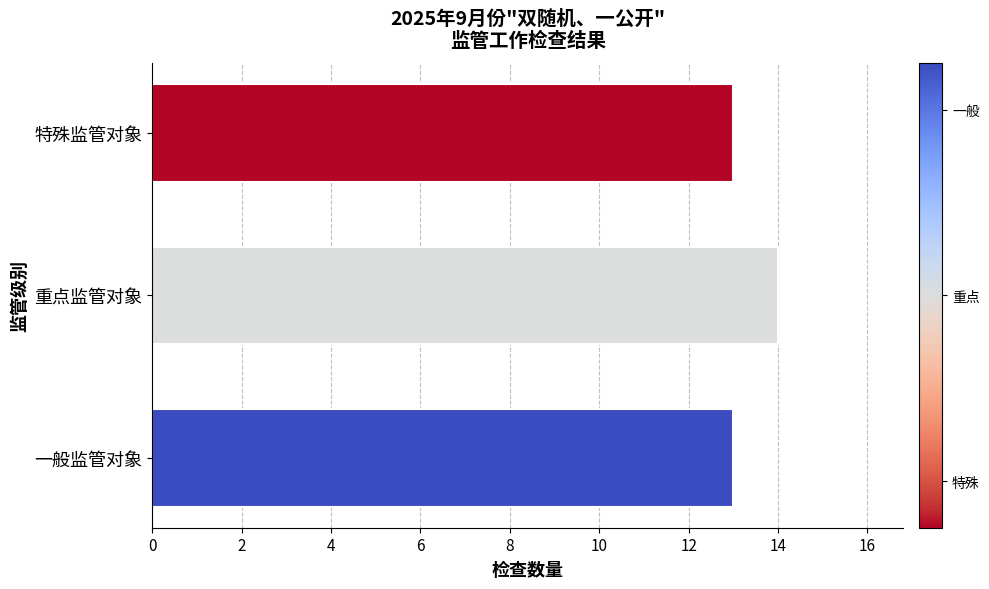

Count the number of categories in the chart.

3